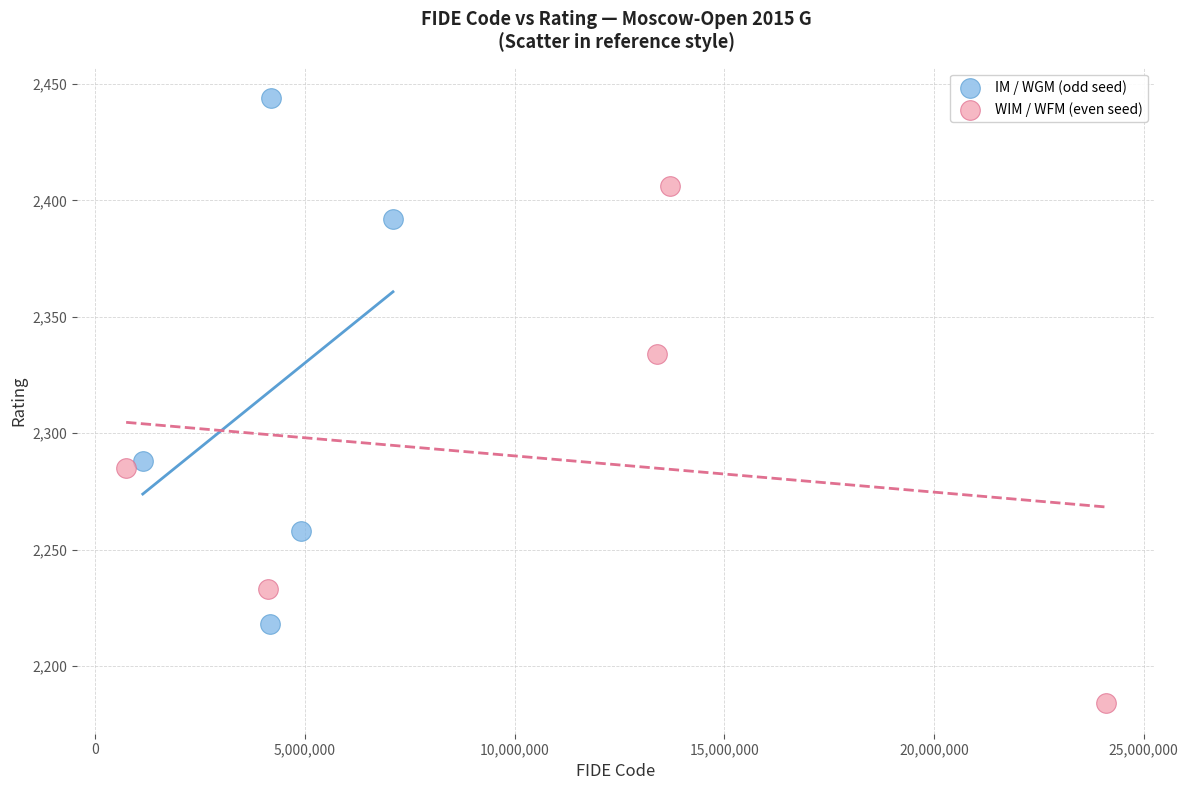

Which series contains the highest Y value?

IM / WGM (odd seed)